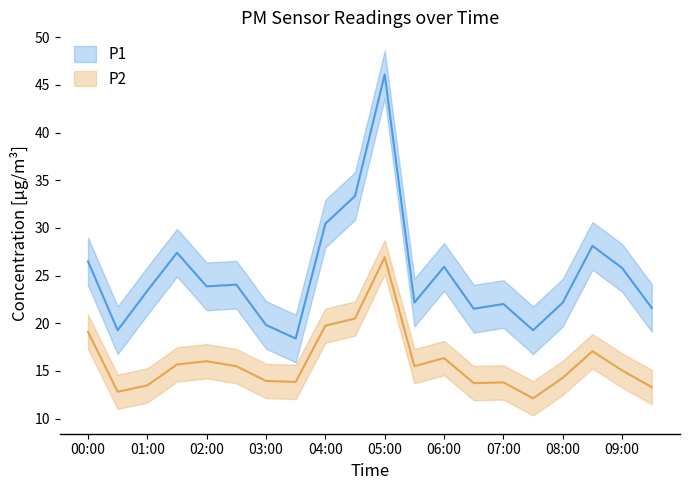

What is the total value across all series at 09:30?

34.9